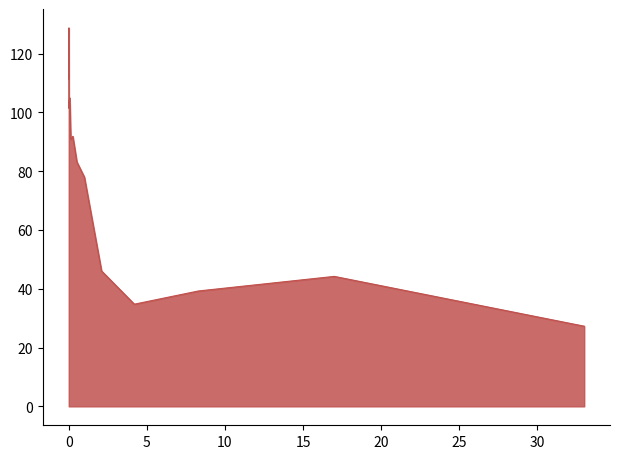

How many lines are shown in the chart?

1